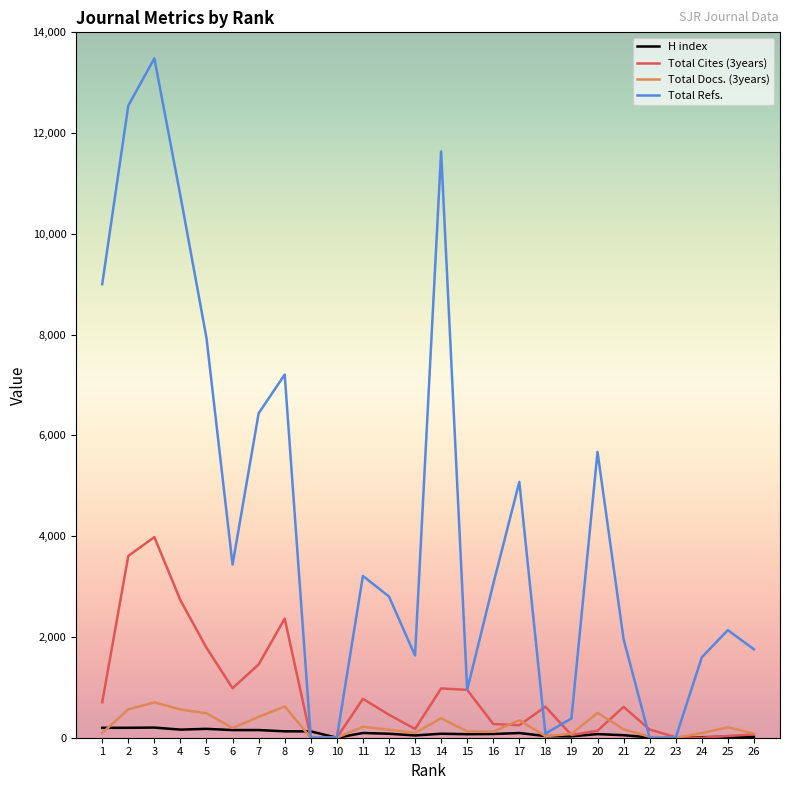

The Total Docs. (3years) series shows 18 at 22. True or false?

True